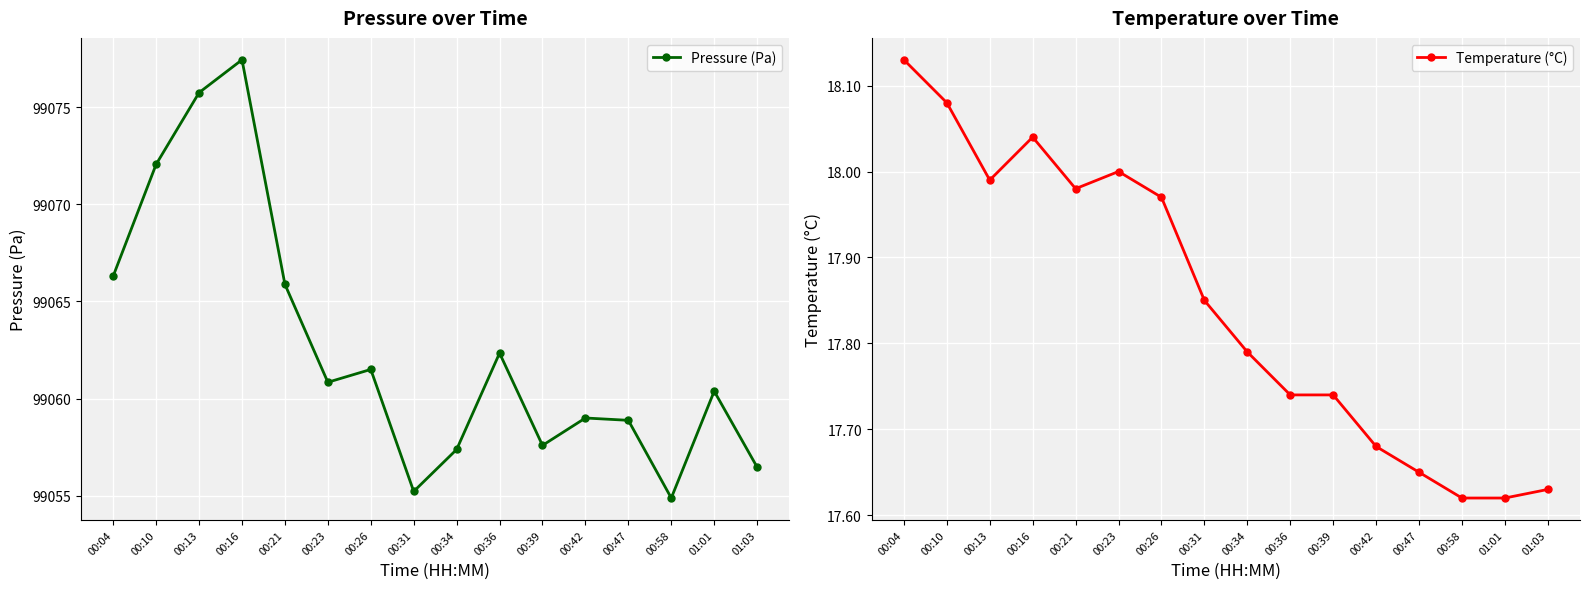

At how many categories does at least one series exceed 78607?

16